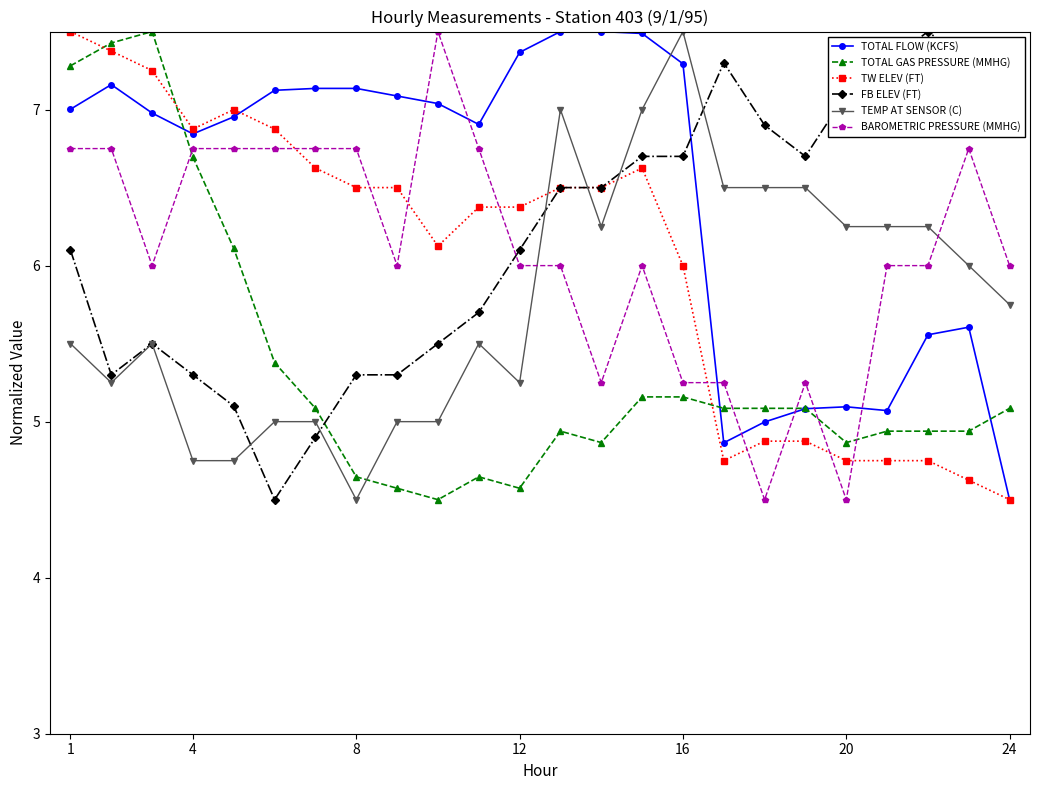

How many times do BAROMETRIC PRESSURE (MMHG) and TEMP AT SENSOR (C) cross each other?

2